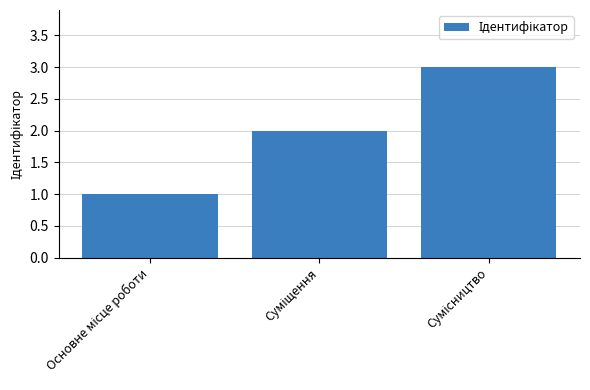

What is the sum of all values?

6